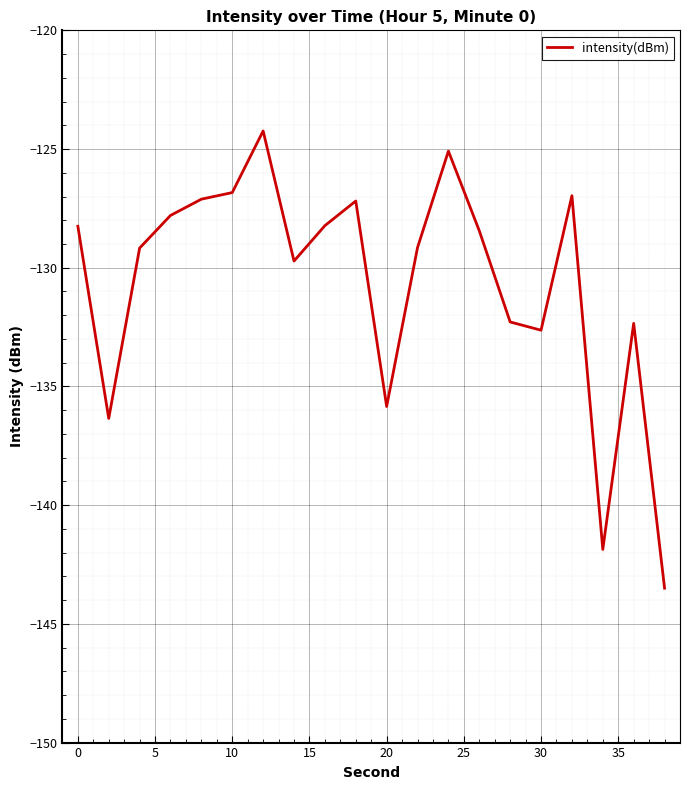

What is the maximum value shown in the chart?

-124.2